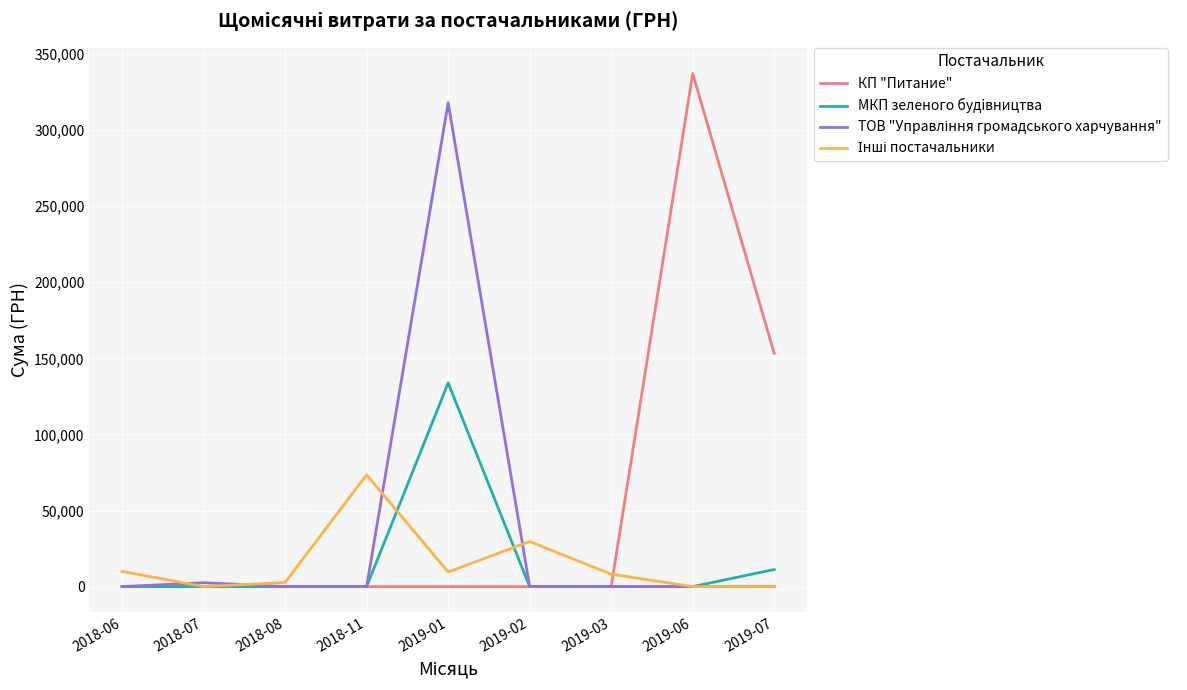

At which category is the sum across all series the highest?

2019-01